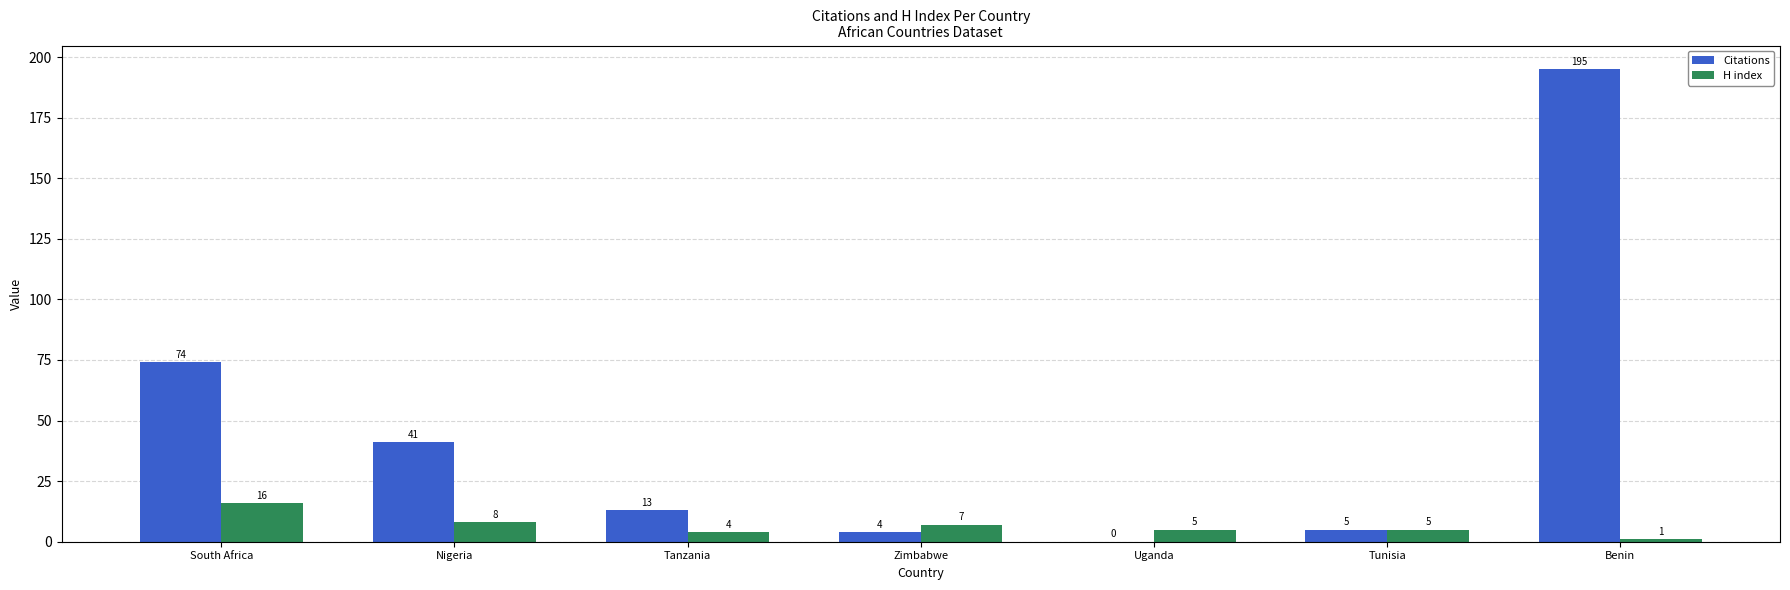

How many distinct data groups are displayed?

2